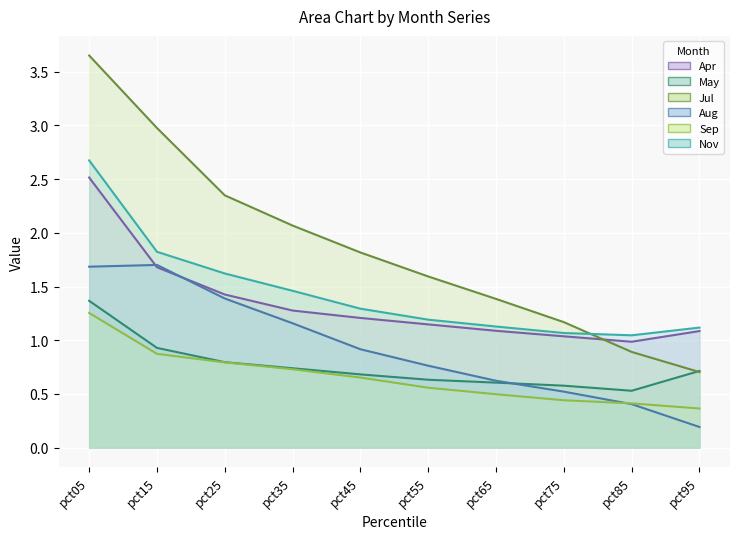

Between pct85 and pct65, which is larger?

pct65